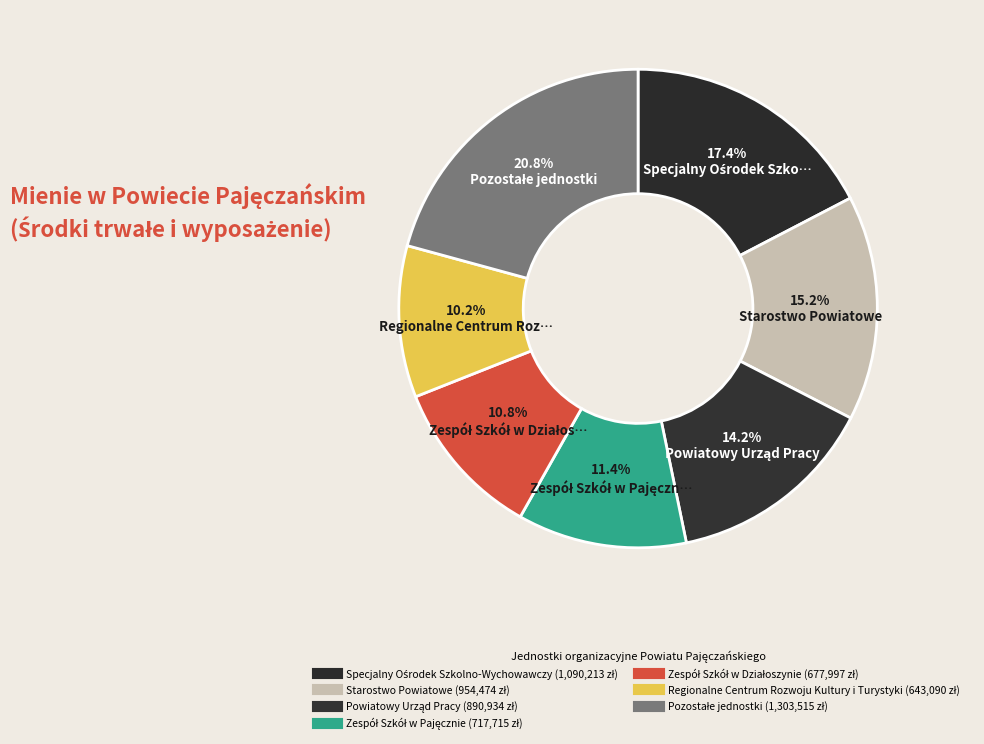

Is there any slice that represents more than half of the pie?

No